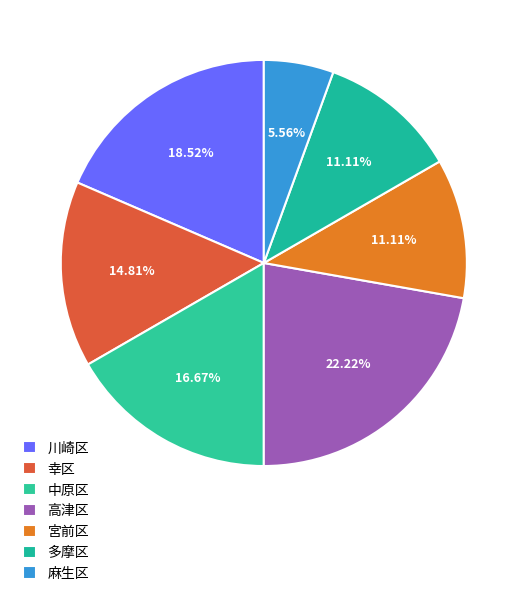

Which has a higher value, 多摩区 or 幸区?

幸区